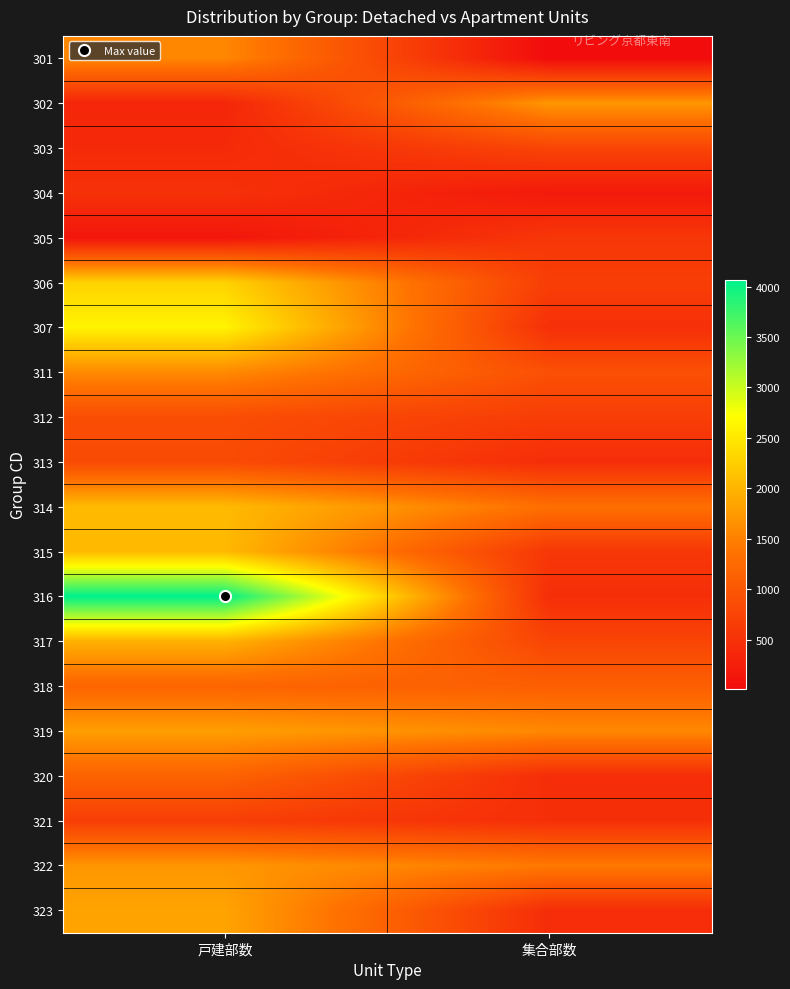

What is the spread (max minus min) of values at 集合部数?

1700